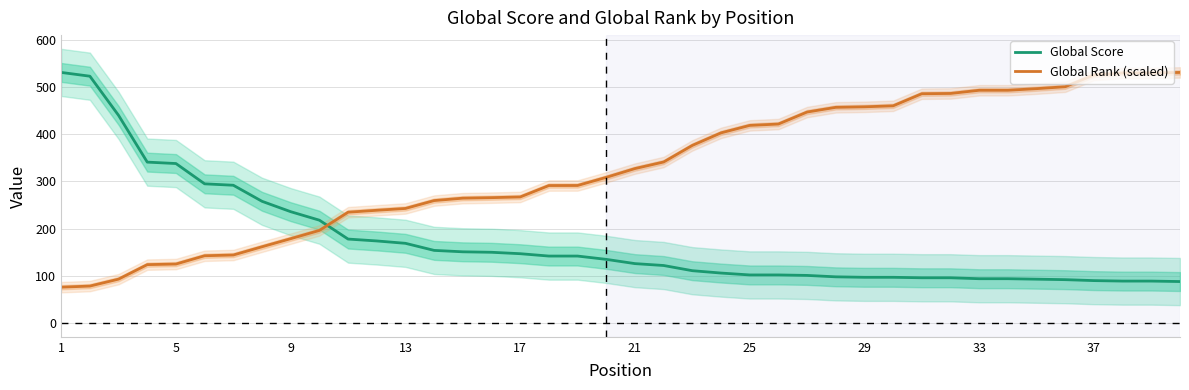

True or false: Global Score has more than 1 interior local peaks.

False